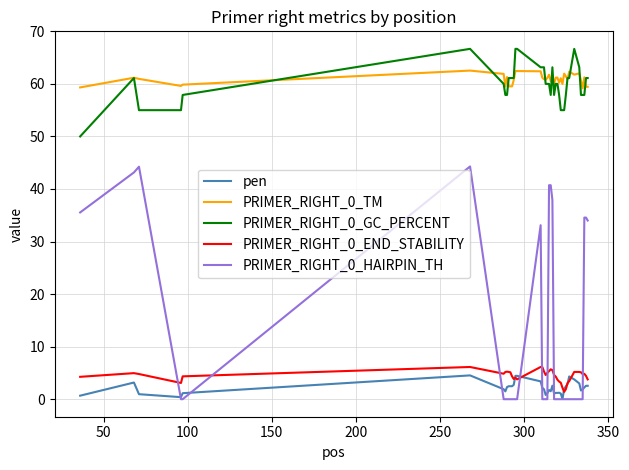

True or false: PRIMER_RIGHT_0_TM and PRIMER_RIGHT_0_END_STABILITY cross at least once.

False